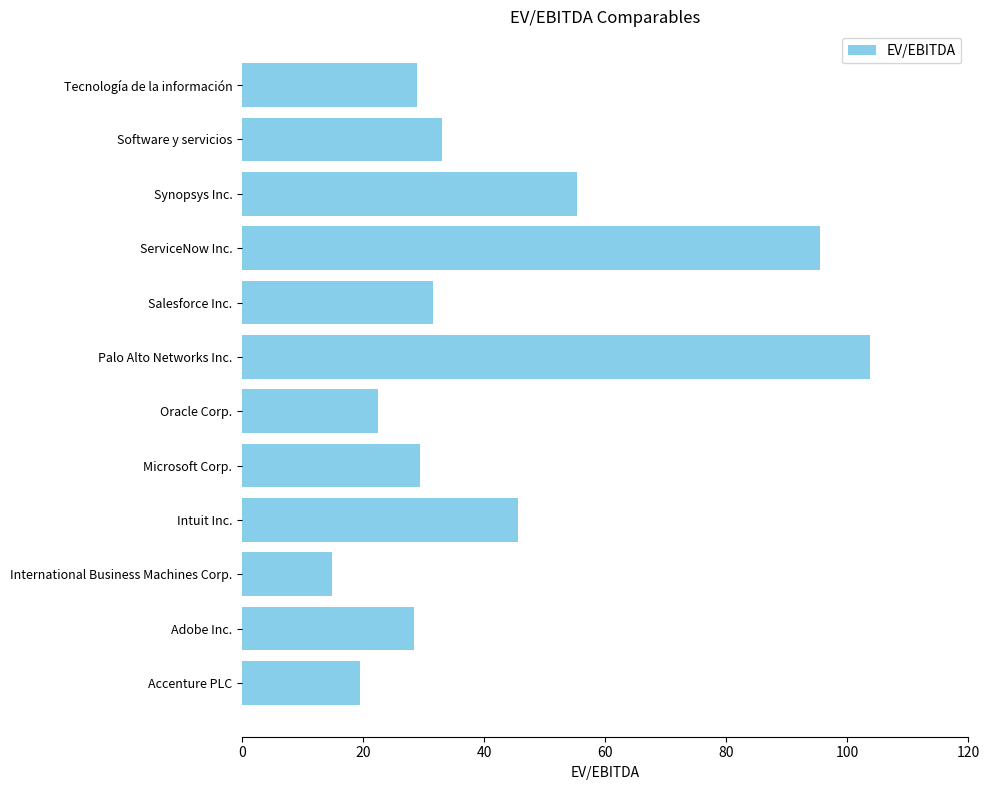

What is the sum of all values?

508.2